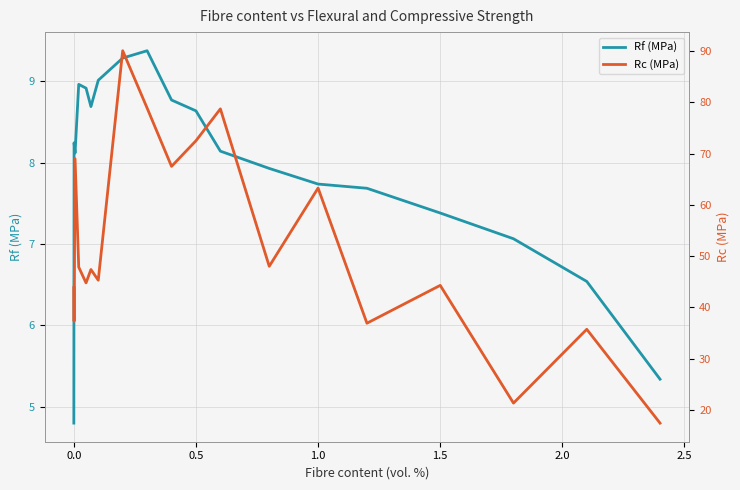

True or false: Rc (MPa) and Rf (MPa) intersect in this chart.

False